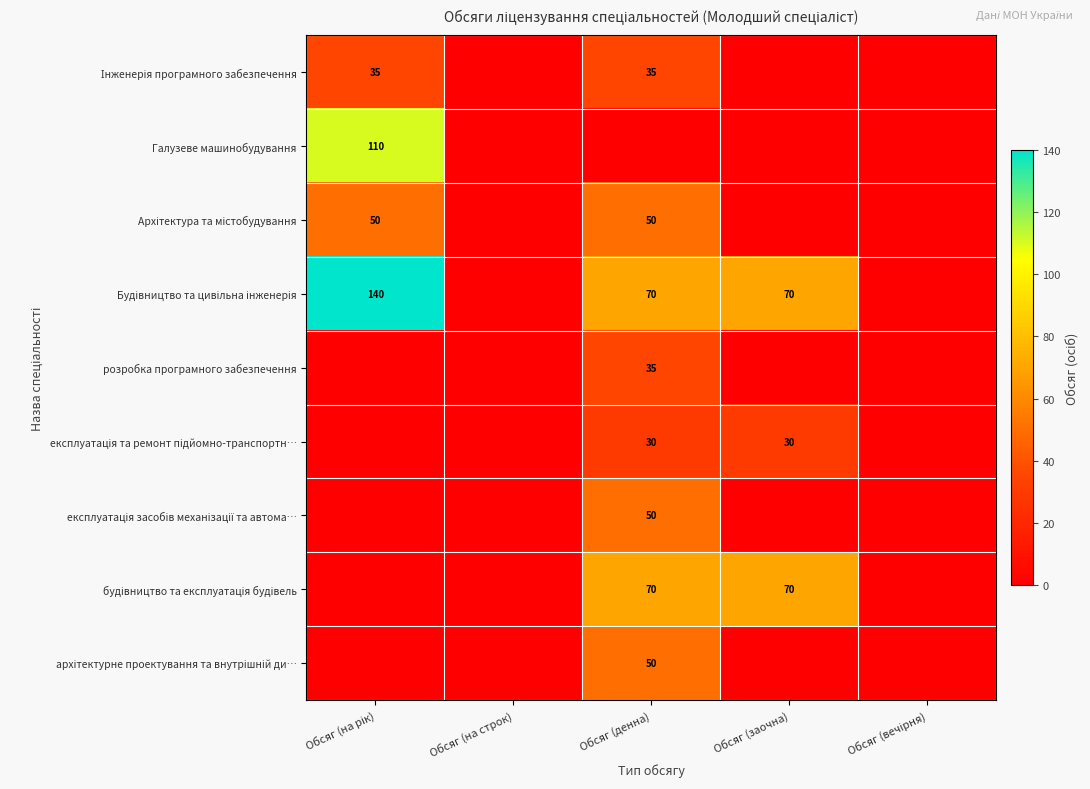

Is the value of Архітектура та містобудування at Обсяг (денна) greater than the value of архітектурне проектування та внутрішній ди… at Обсяг (вечірня)?

Yes